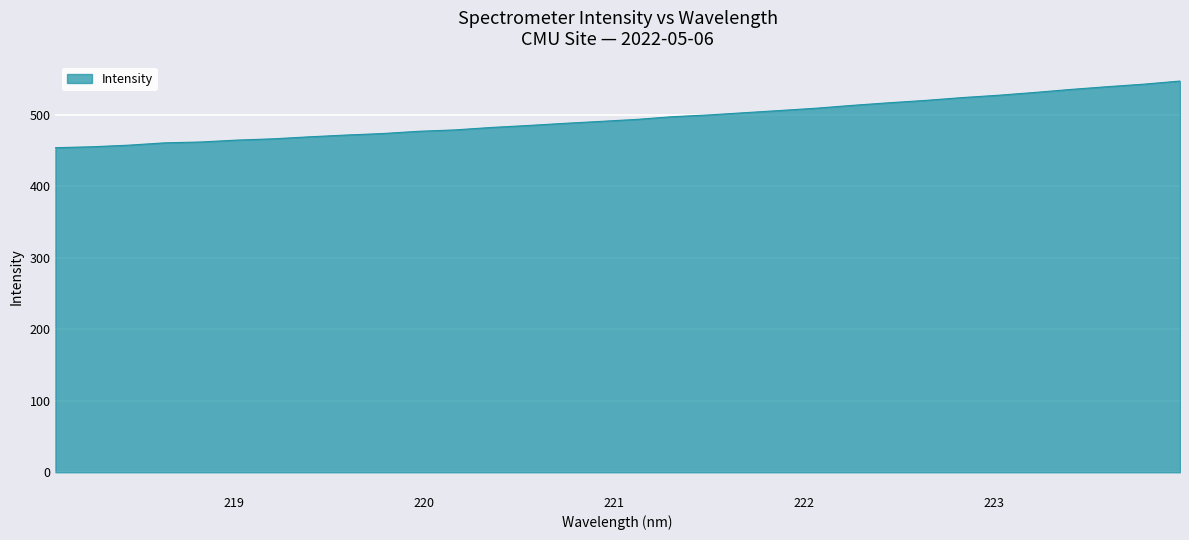

What is the difference between the maximum and minimum values?

93.2